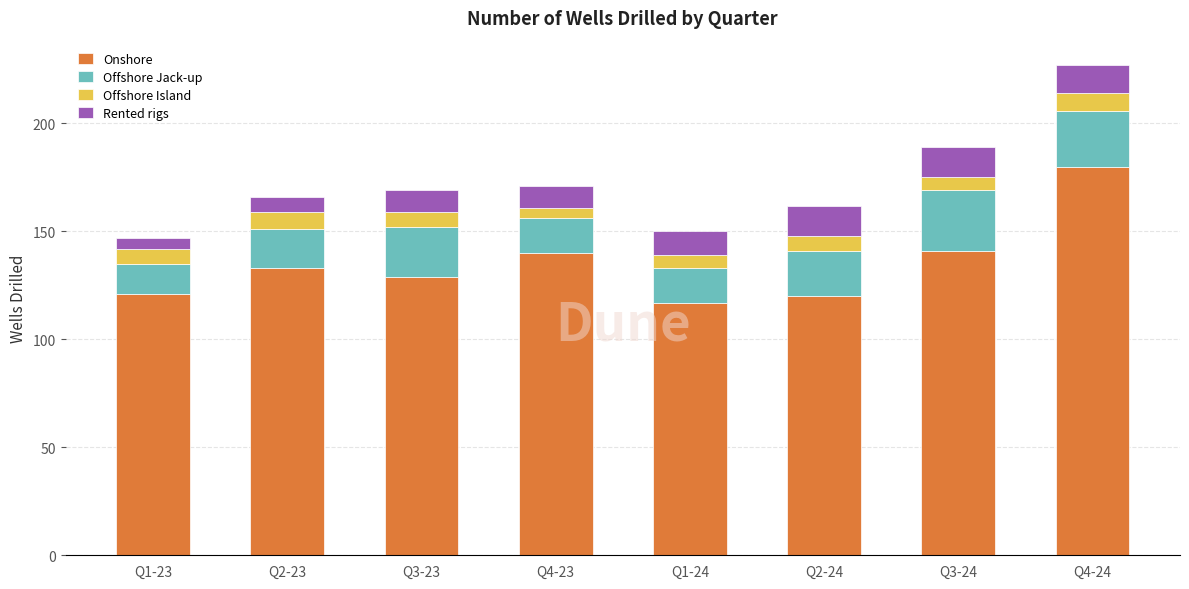

What is the minimum value for Onshore?

117